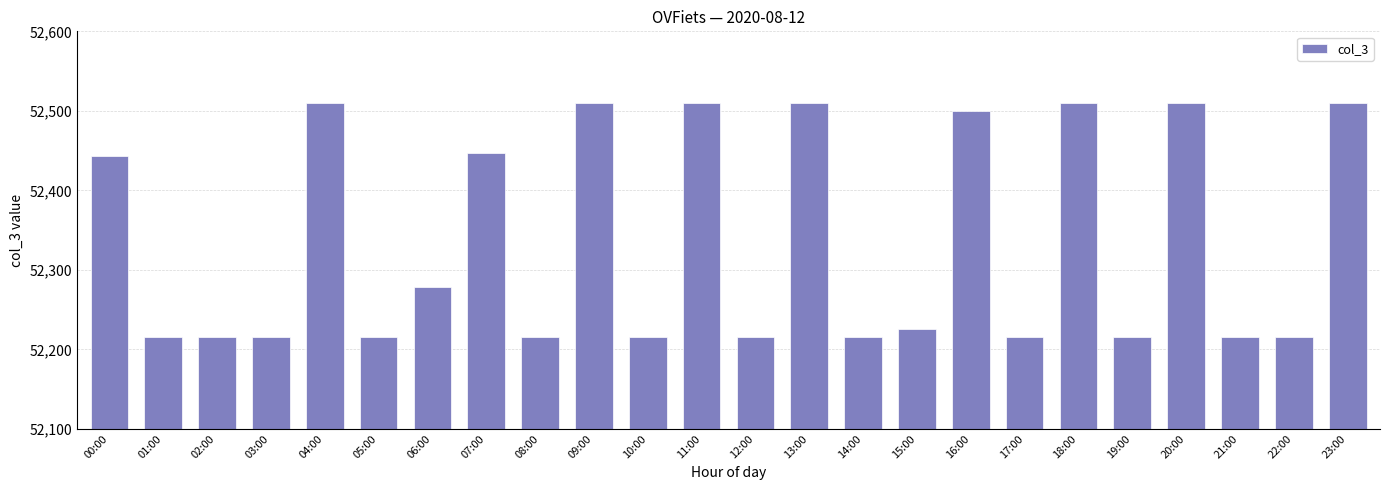

What is the value of the 6th bar from the left?

52215